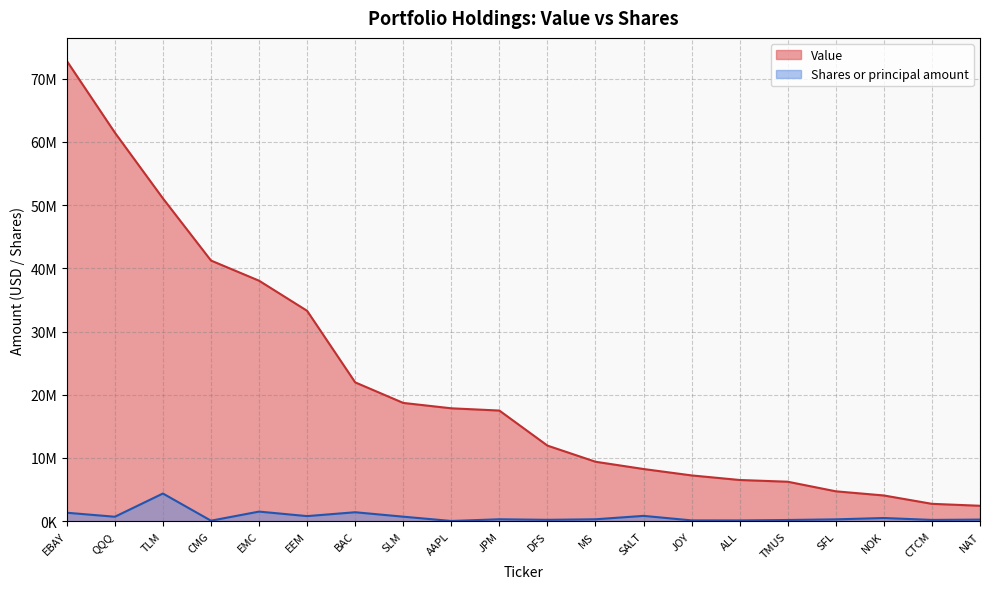

Rank the series at SFL from lowest to highest value.

Shares or principal amount, Value